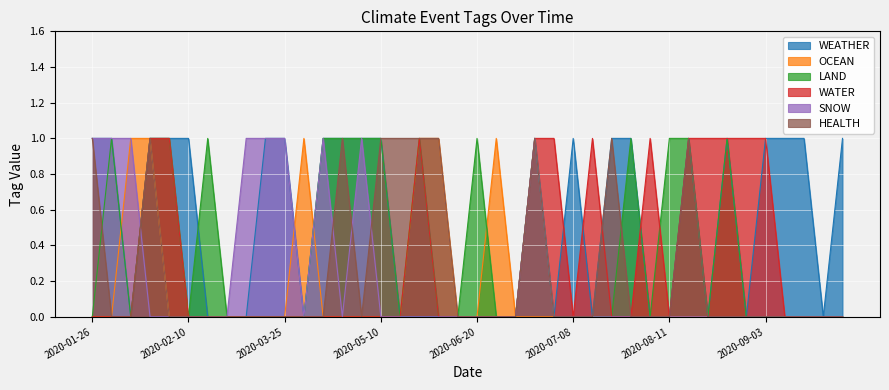

Which series has the largest total across all categories?

WEATHER